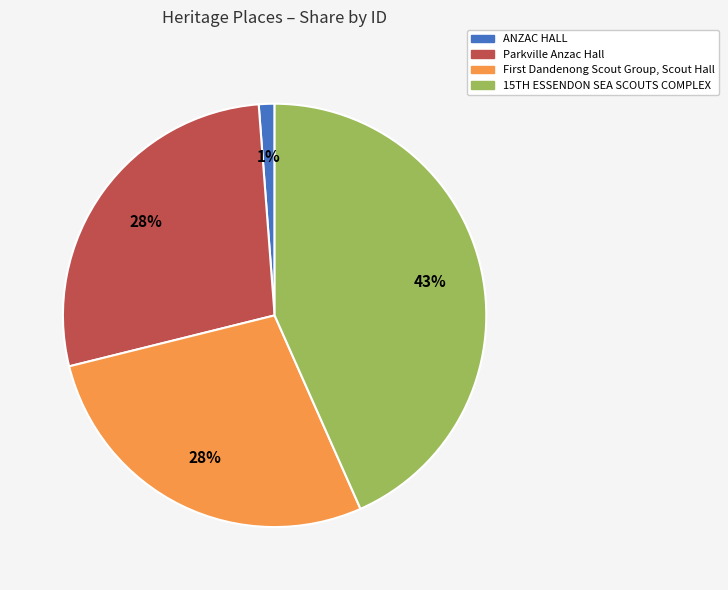

What percentage is the ANZAC HALL slice, to the nearest percent?

1%